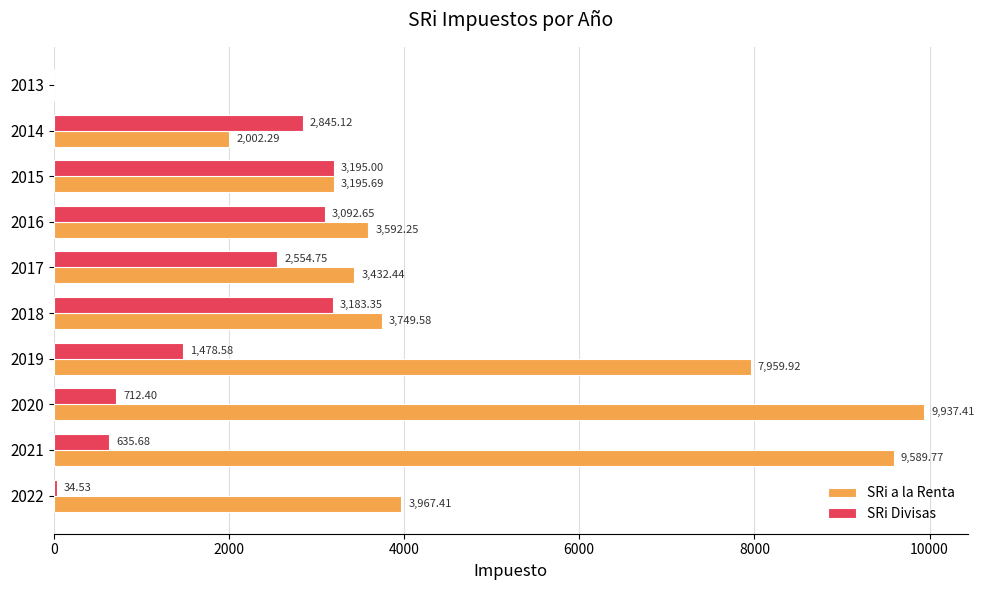

Between 2019 and 2018, which series saw the biggest shift?

SRi a la Renta